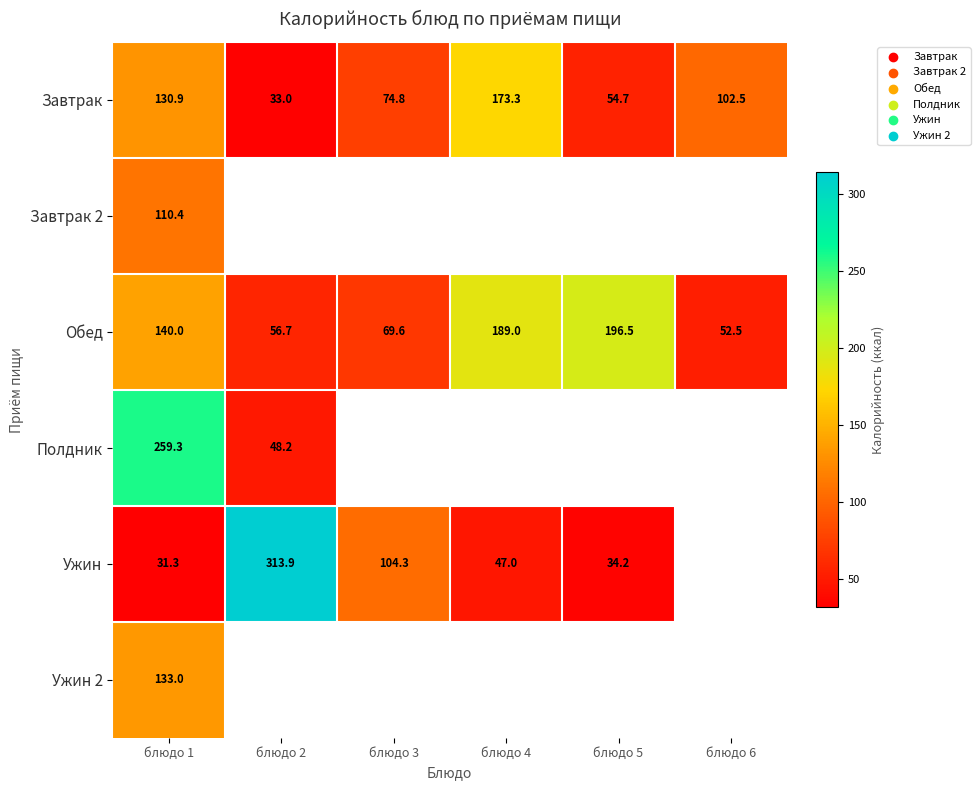

How many data points does each series have?

6